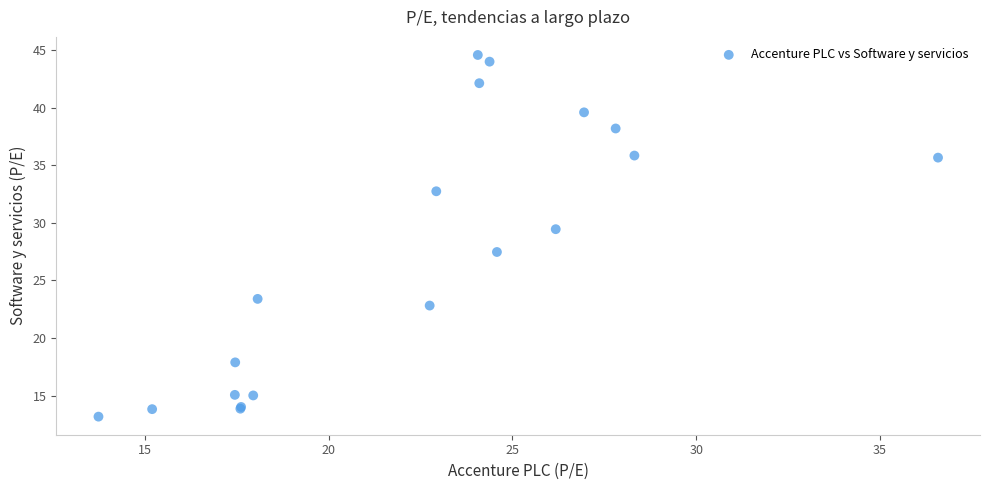

What Y value in the scatter plot is closest to 28?

27.5